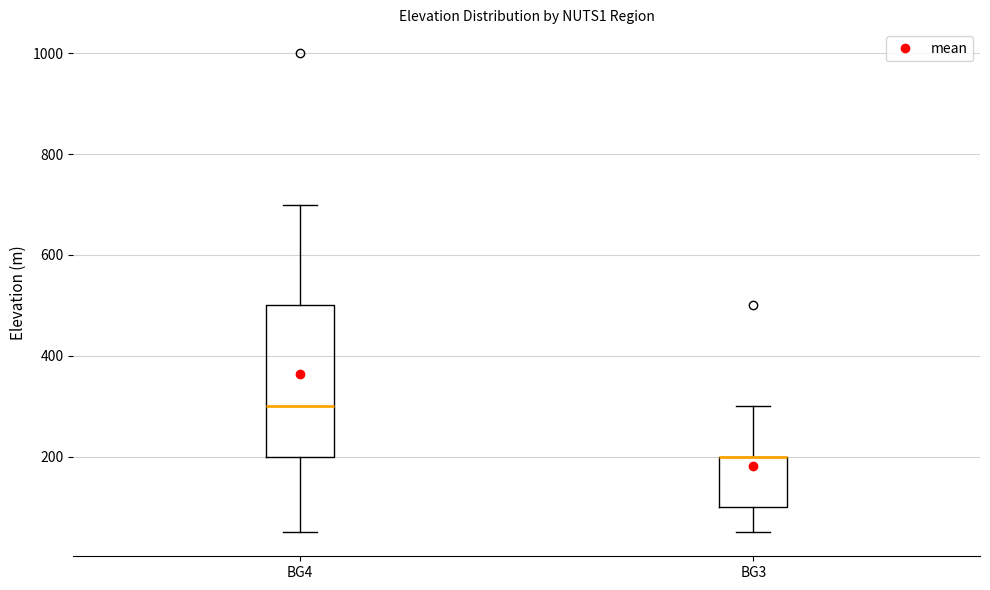

Which box is the tallest, from its lower edge to its upper edge?

BG4